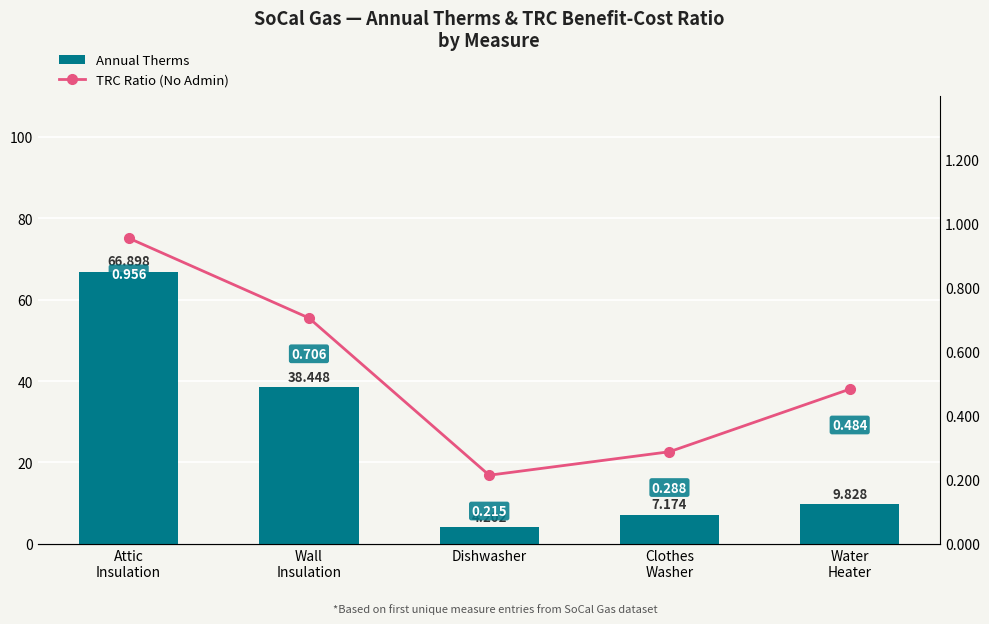

Which series has the largest total across all categories?

Annual Therms